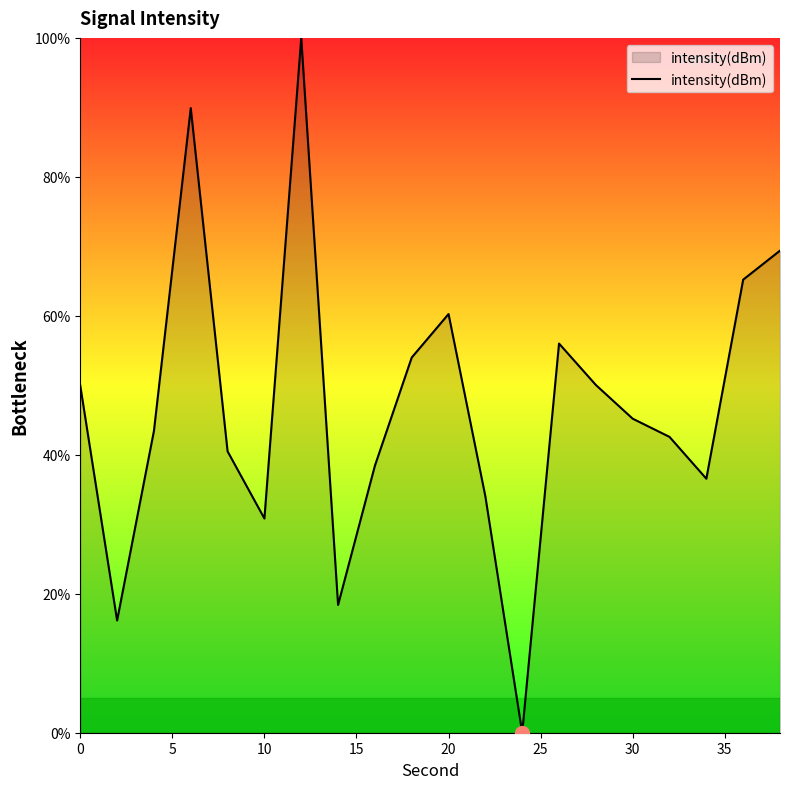

What is the difference between the maximum and minimum values?

100.0